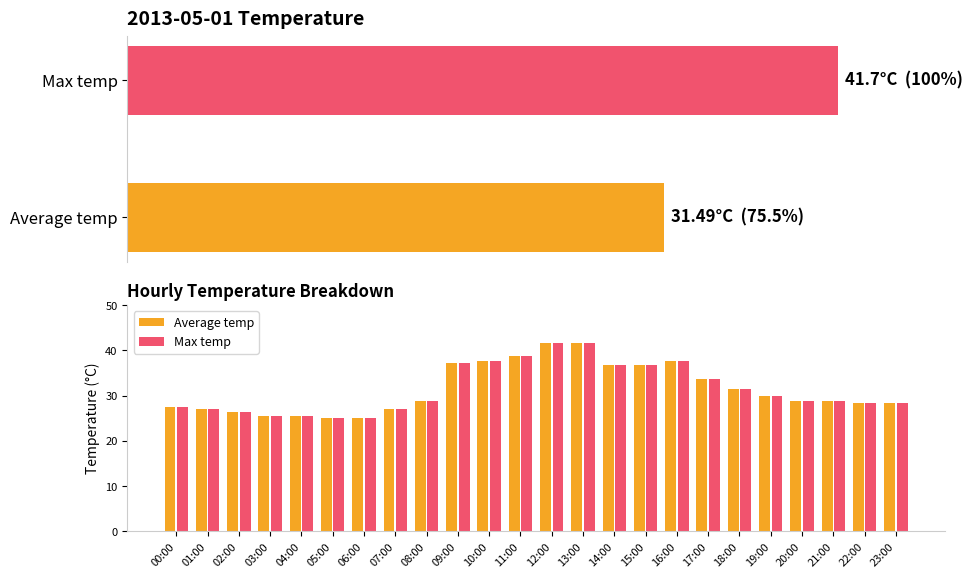

Rank the series by their maximum value, from lowest to highest.

Average temp, Max temp